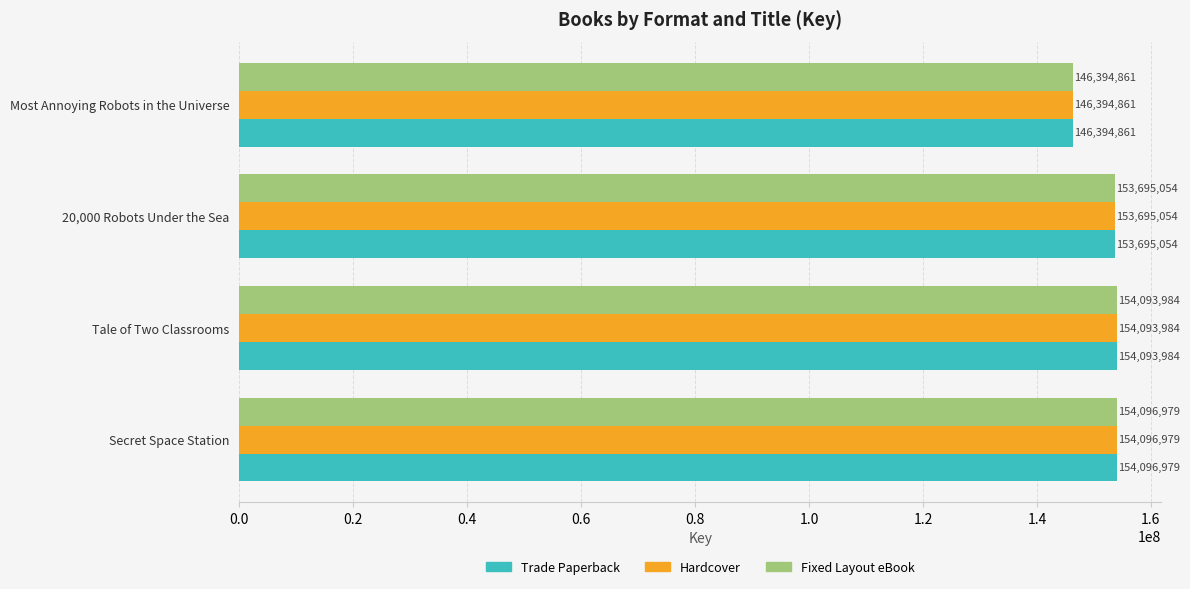

At which label is Hardcover closest to 150245920?

20,000 Robots Under the Sea